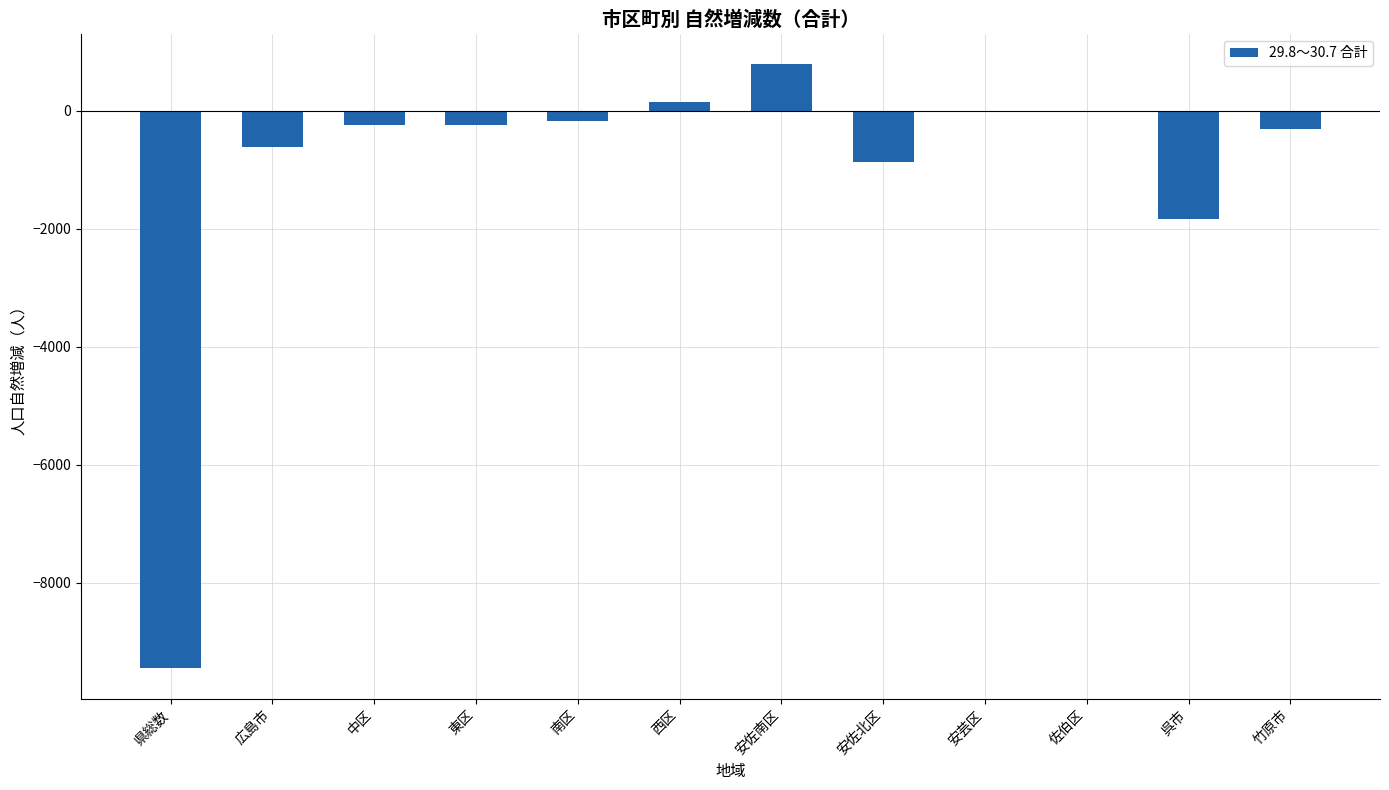

Between 呉市 and 中区, which is larger?

中区